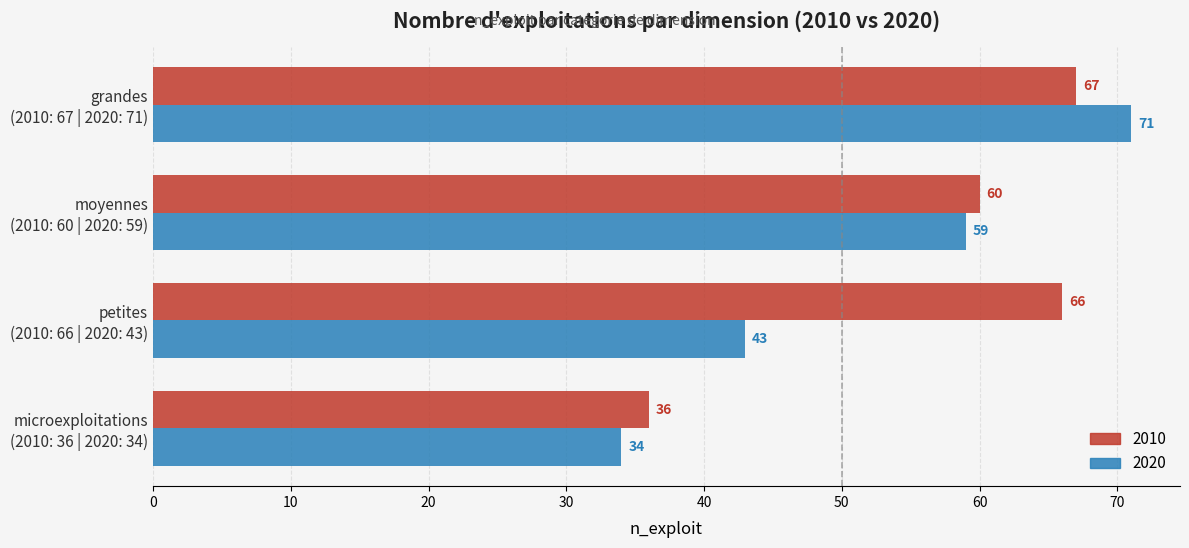

What is the difference between the maximum and minimum values in the 2020 series?

37